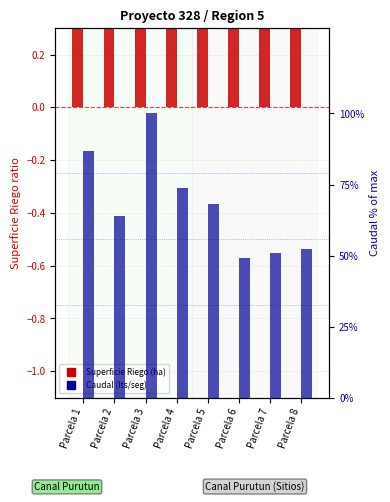

At which category is the sum across all series the highest?

Parcela 3